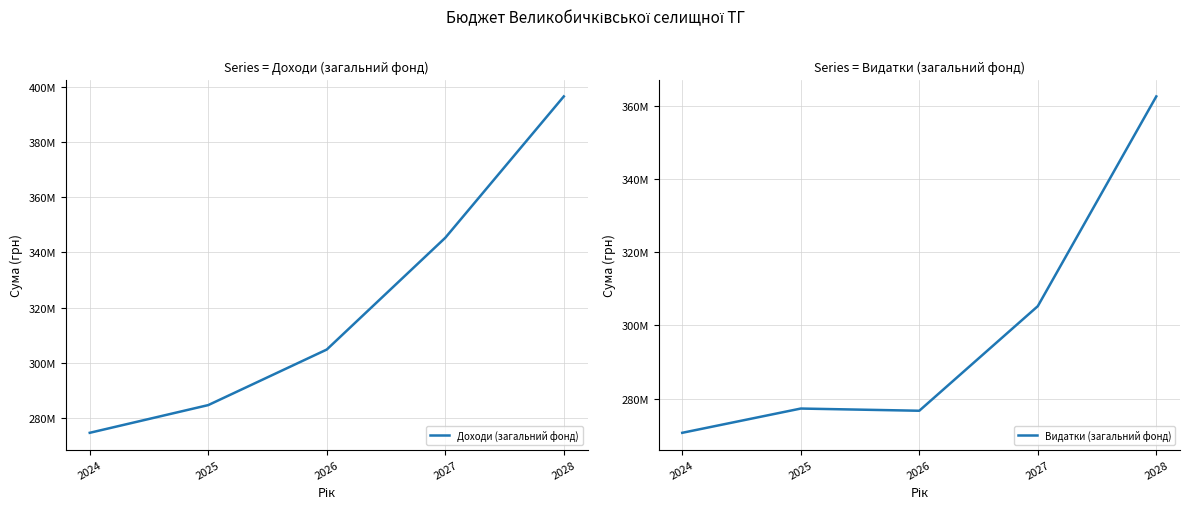

What is the highest value of the Видатки (загальний фонд) series?

362579400.0